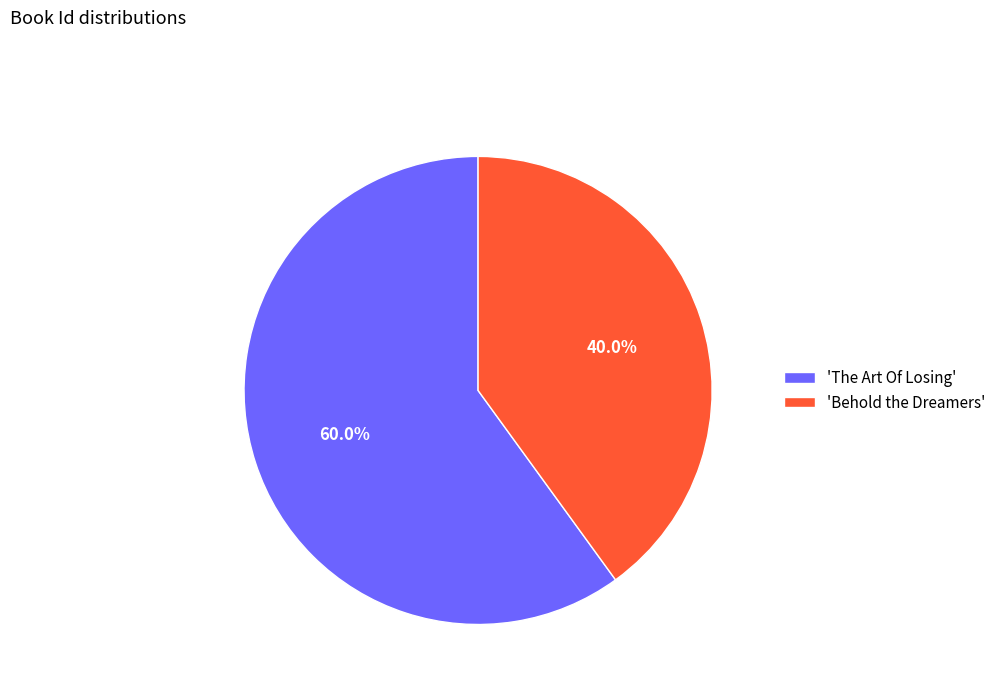

What is the ratio of the value at 'Behold the Dreamers' to the value at 'The Art Of Losing'?

0.7